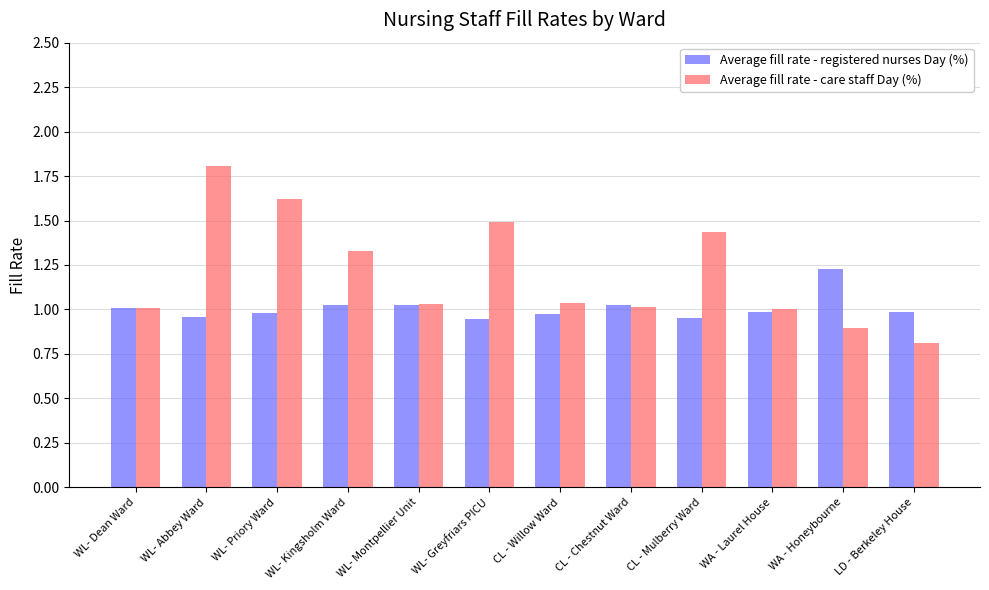

What is the label of the 7th bar from the right?

WL- Greyfriars PICU